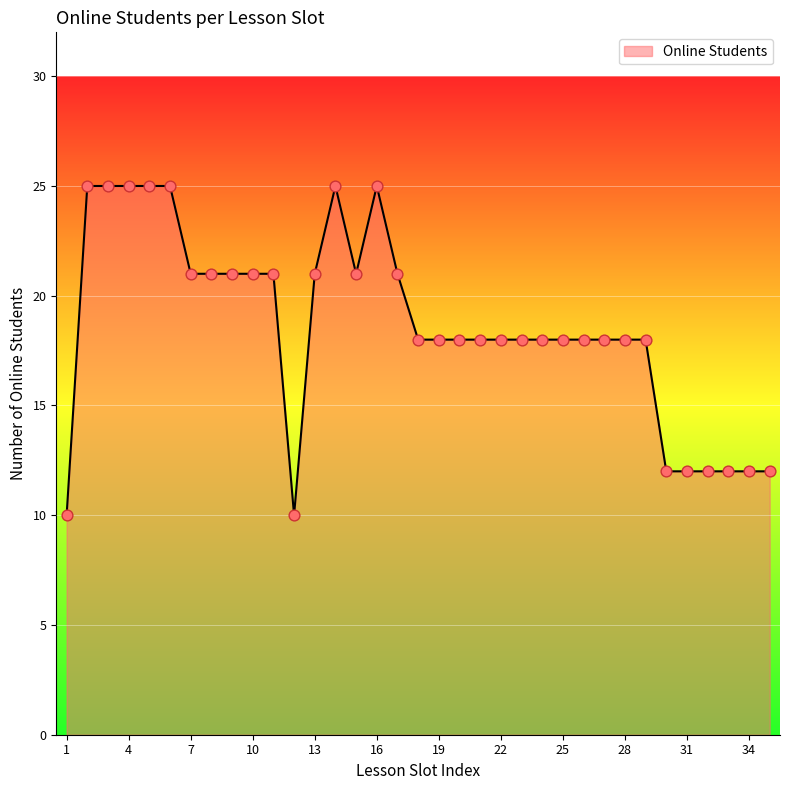

What is the minimum value shown in the chart?

10